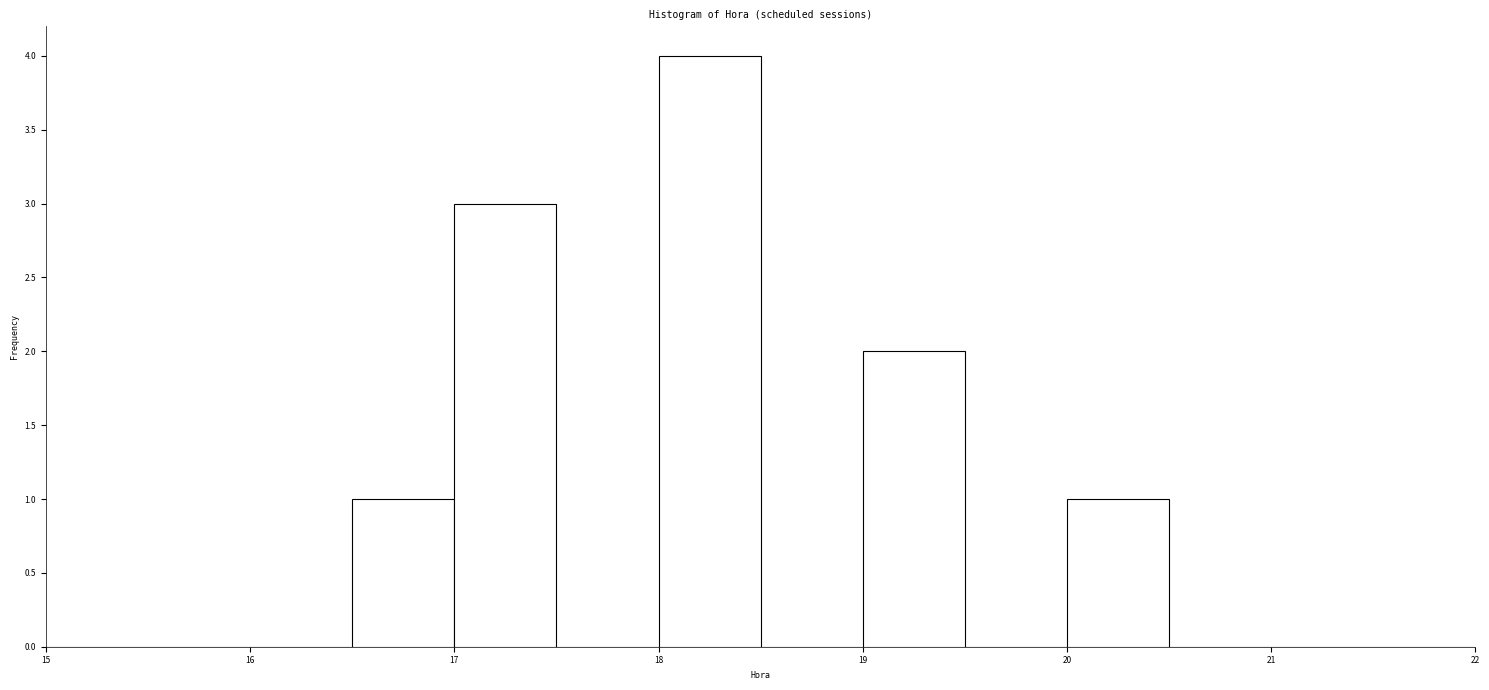

What is the height of the bar covering 20.0 to 20.5 on the x-axis? The values are not printed on the chart, so give them approximately, as read against the axis.

1